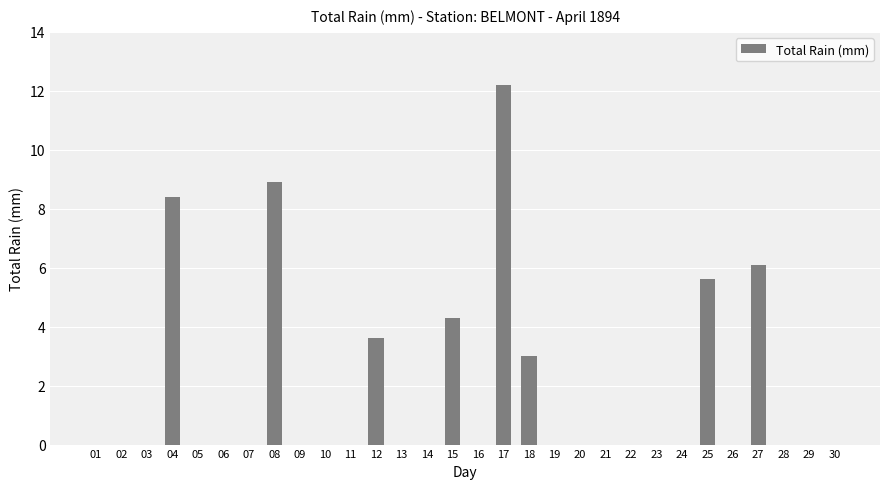

What is the approximate value at 08?

8.9